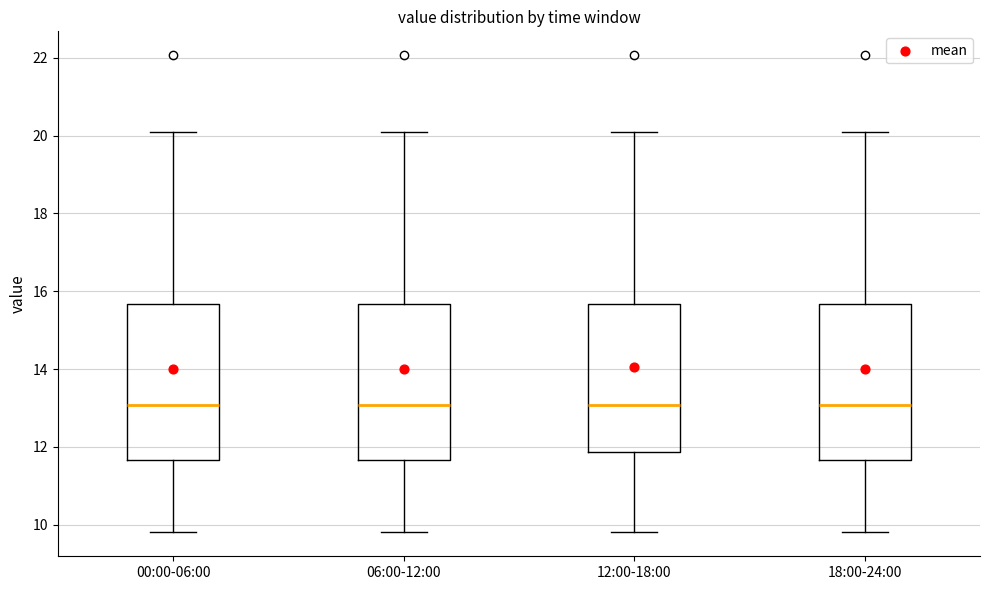

Where is the lower edge of the box for 00:00-06:00 on the y-axis? The values are not printed on the chart, so give them approximately, as read against the axis.

11.6